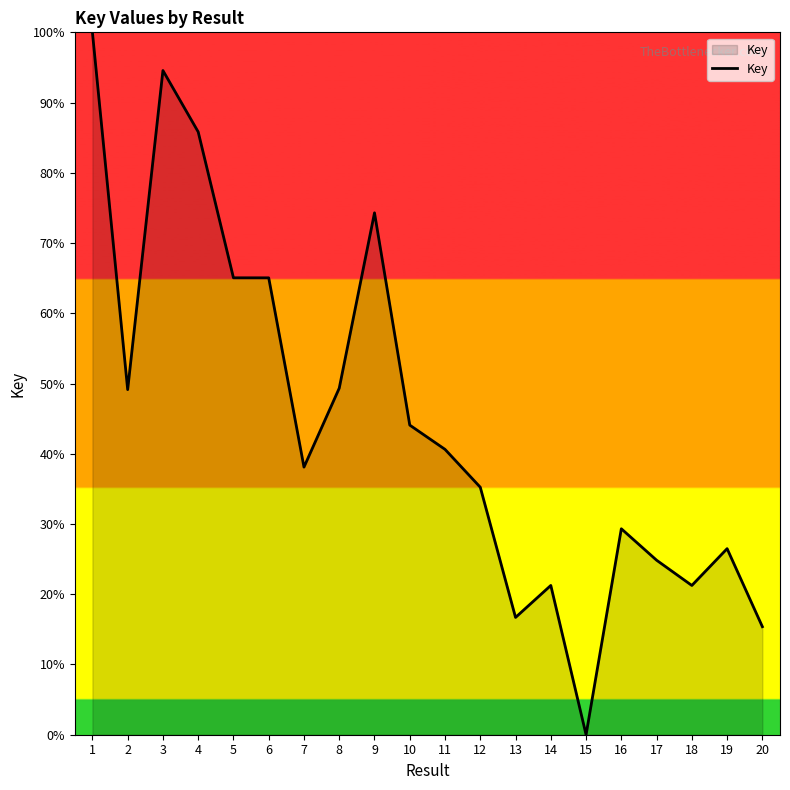

Between 12 and 7, which is larger?

7